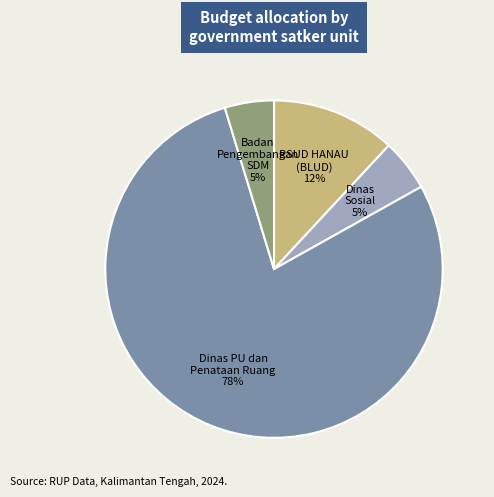

Is the sum of Badan Pengembangan SDM and Dinas PU dan Penataan Ruang greater than half?

Yes